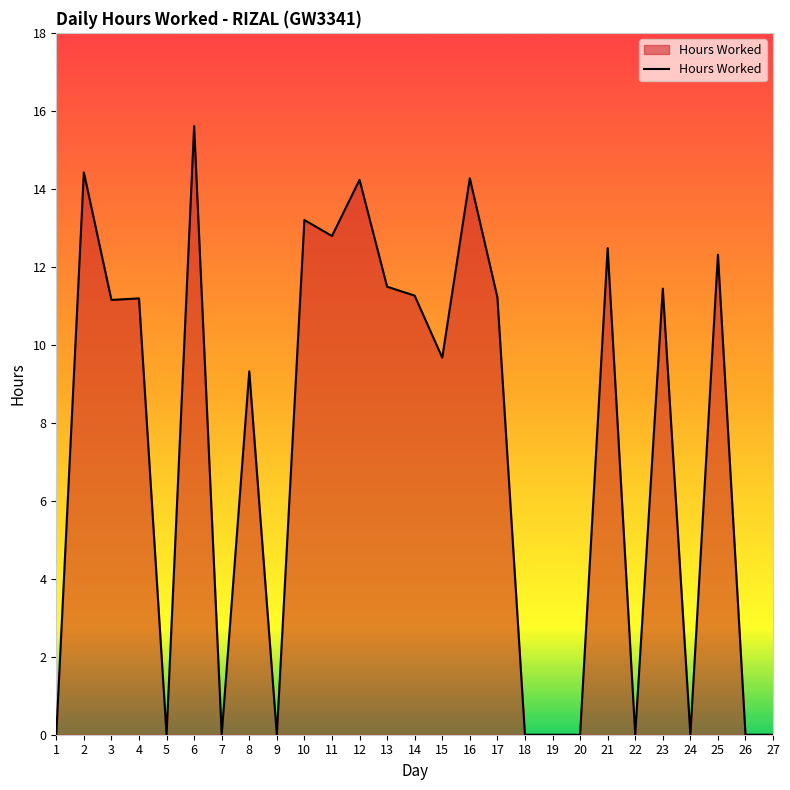

The value at 9 is 0.0. True or false?

True